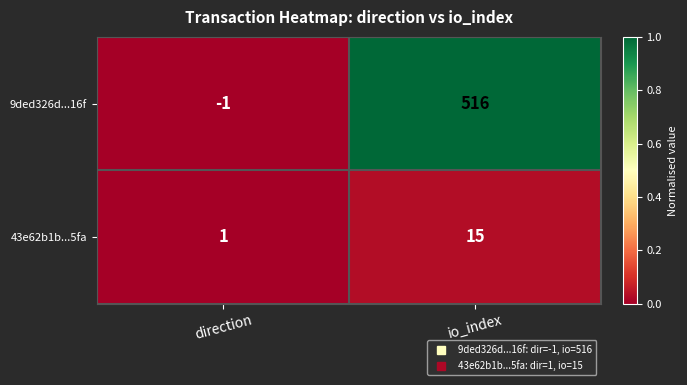

Rank the series by their maximum value, from lowest to highest.

43e62b1b...5fa, 9ded326d...16f